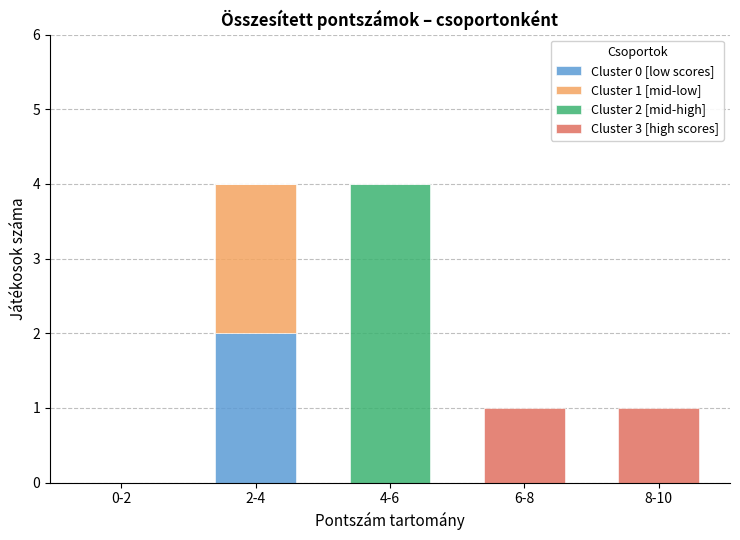

At which label does Cluster 0 [low scores] reach its peak?

2-4